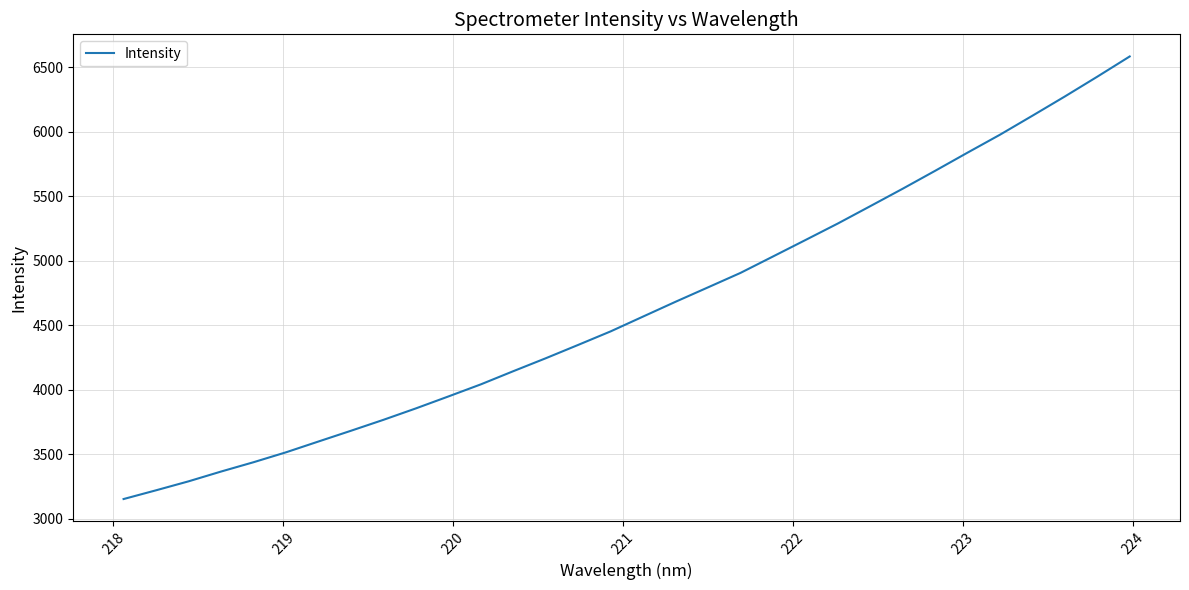

How many lines are shown in the chart?

1